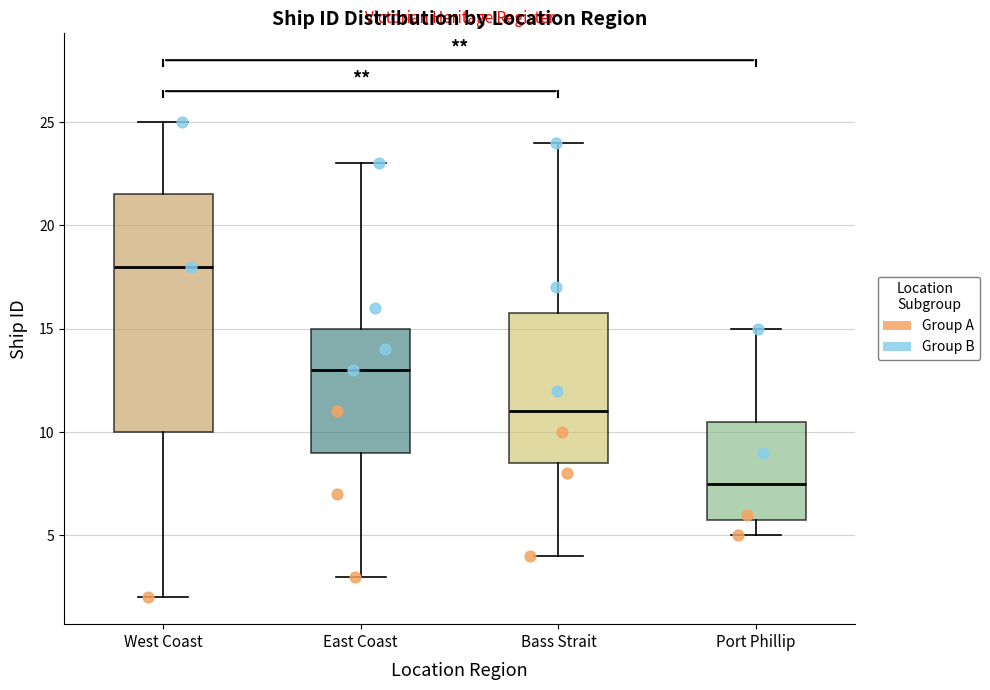

Where does the median line of the box for East Coast sit on the y-axis? The values are not printed on the chart, so give them approximately, as read against the axis.

13.0